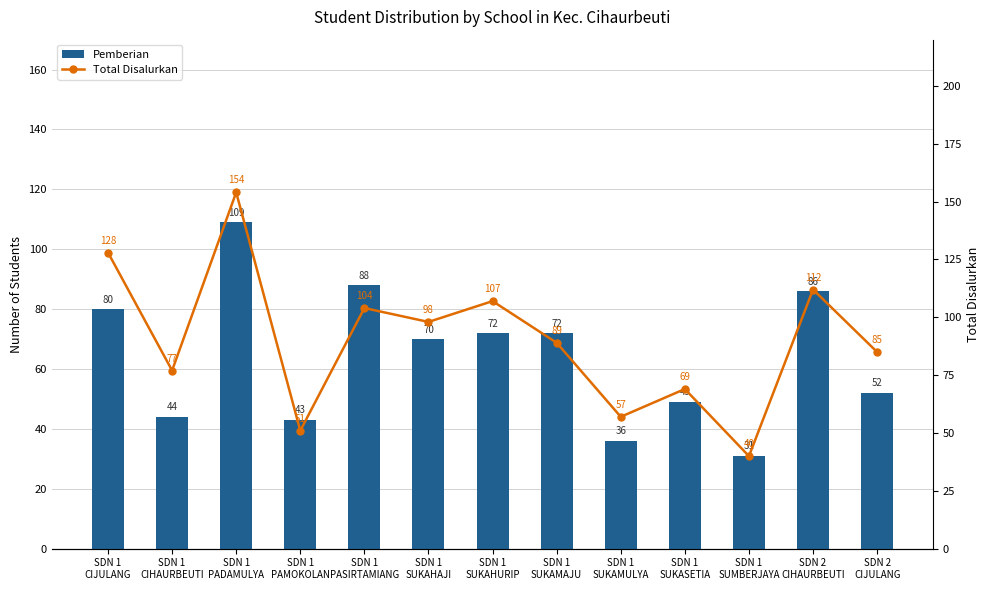

Reading right to left, what are all the values shown in this chart?

Pemberian: 52	86	31	49	36	72	72	70	88	43	109	44	80
Total Disalurkan: 85	112	40	69	57	89	107	98	104	51	154	77	128